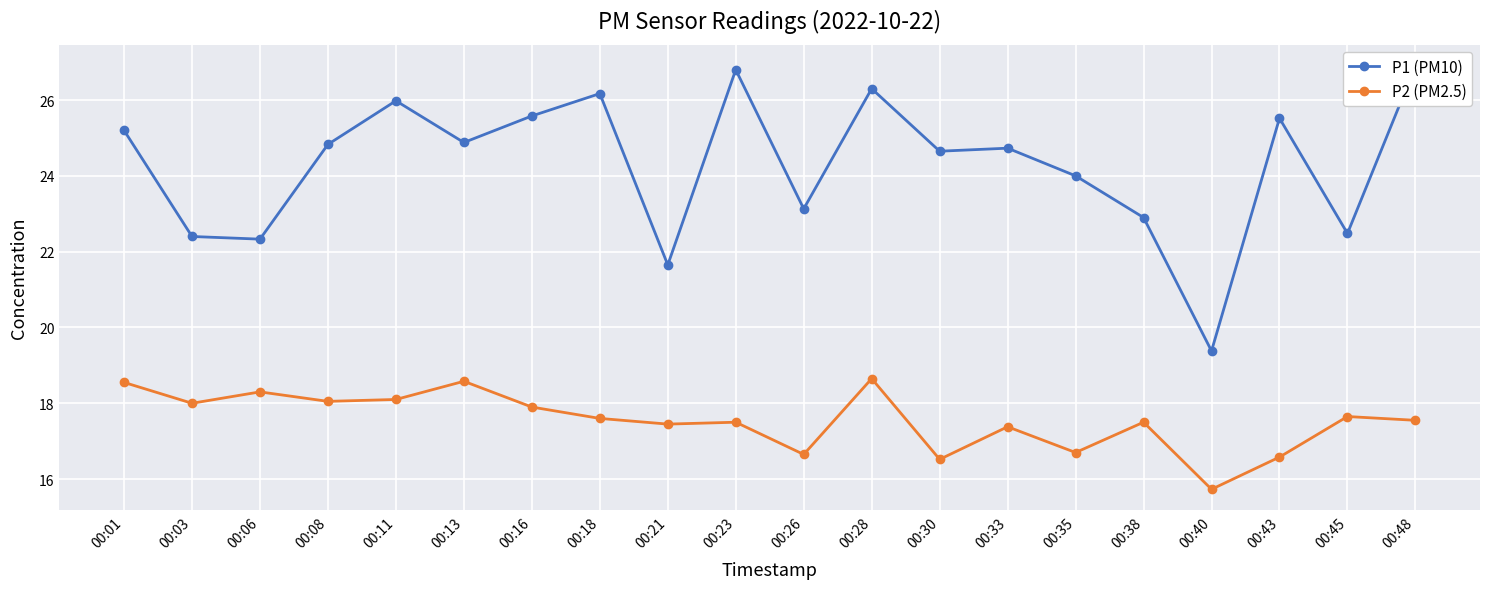

How many lines are shown in the chart?

2